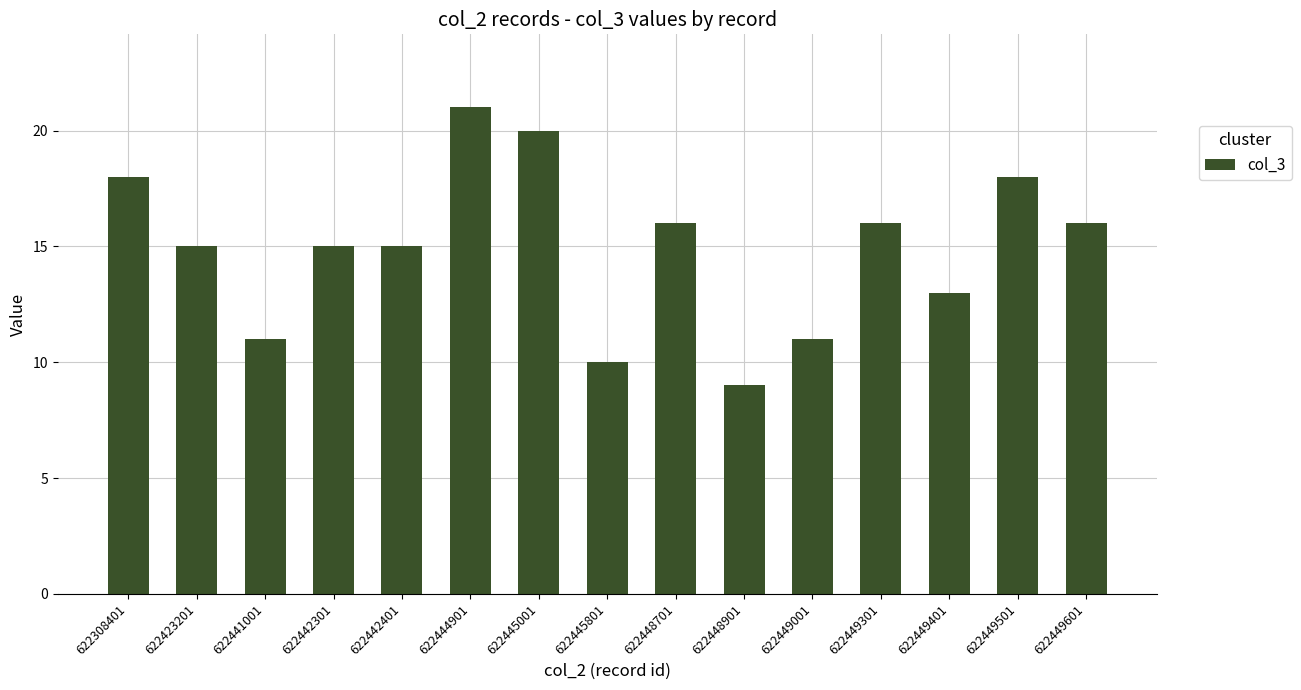

Which category has the lowest value across all series?

622448901